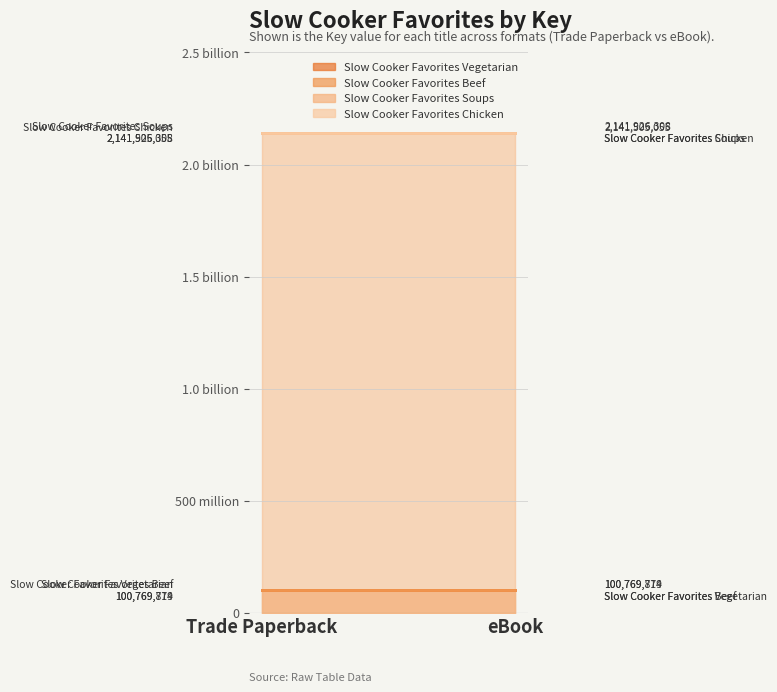

At how many categories does at least one series exceed 1026769849?

2